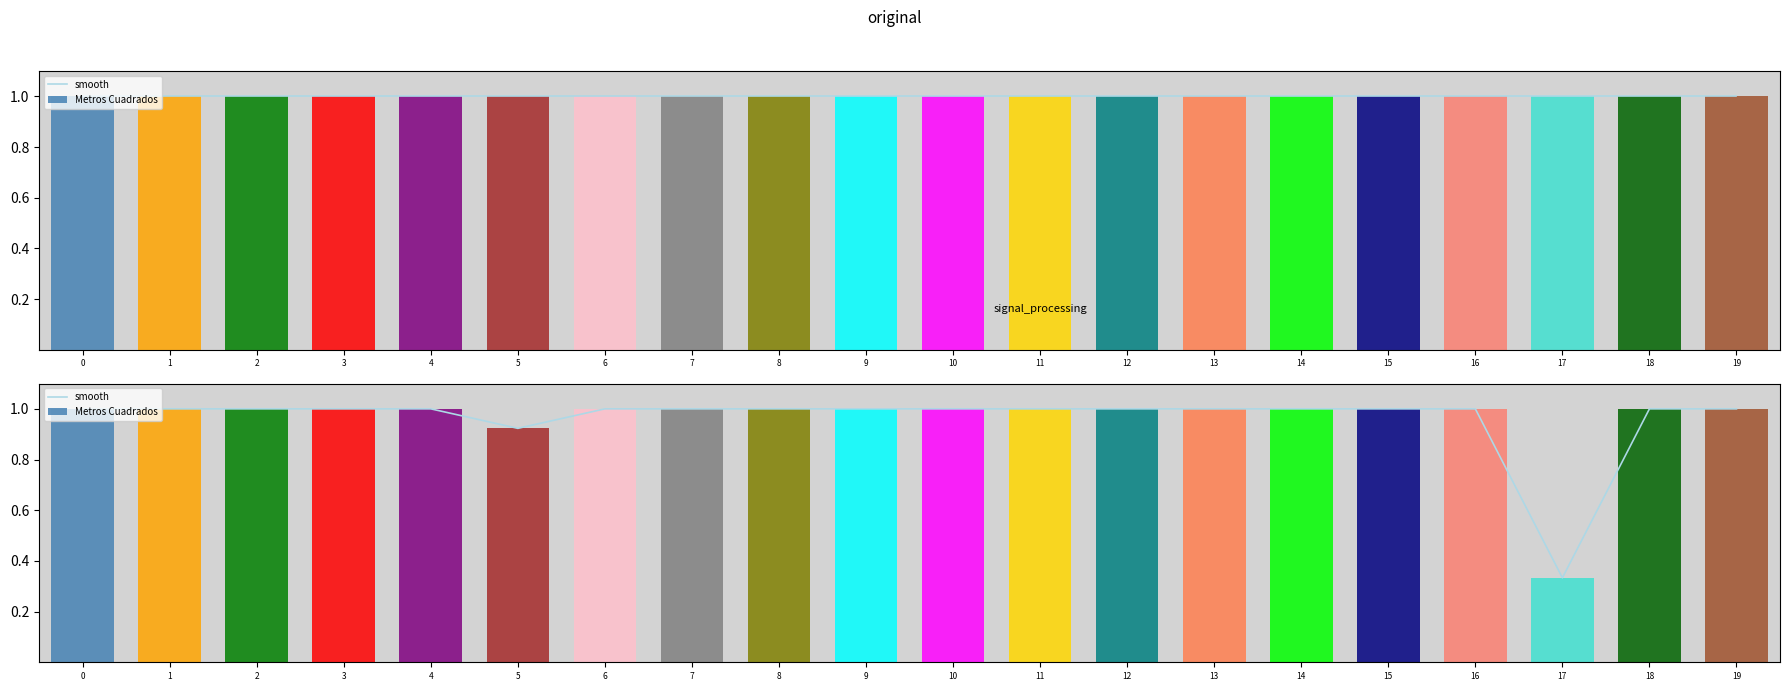

Where is the data nearest to the value 0?

17